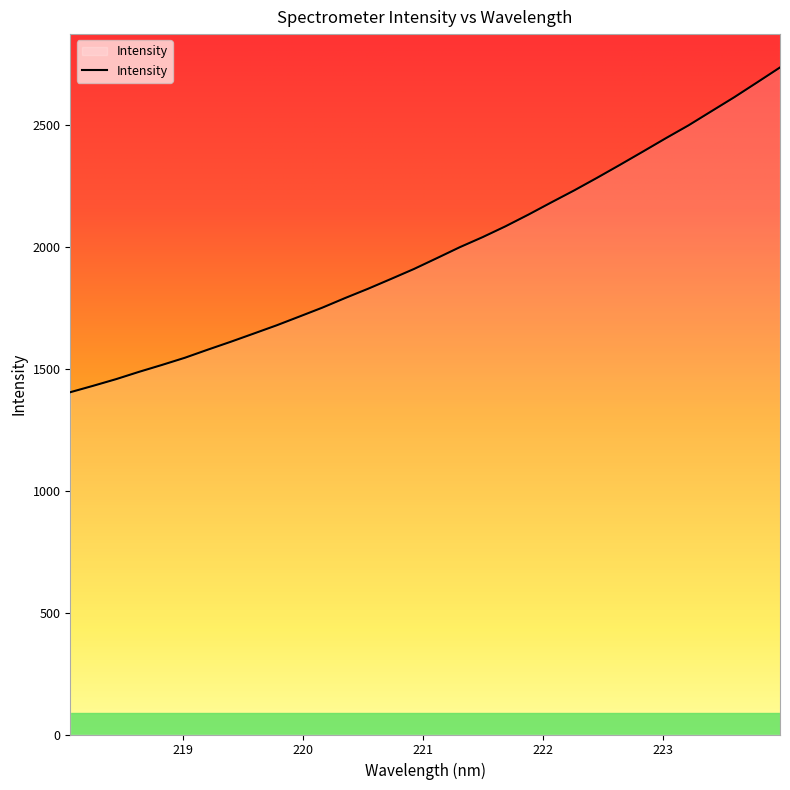

What is the difference between the maximum and minimum values?

1332.7